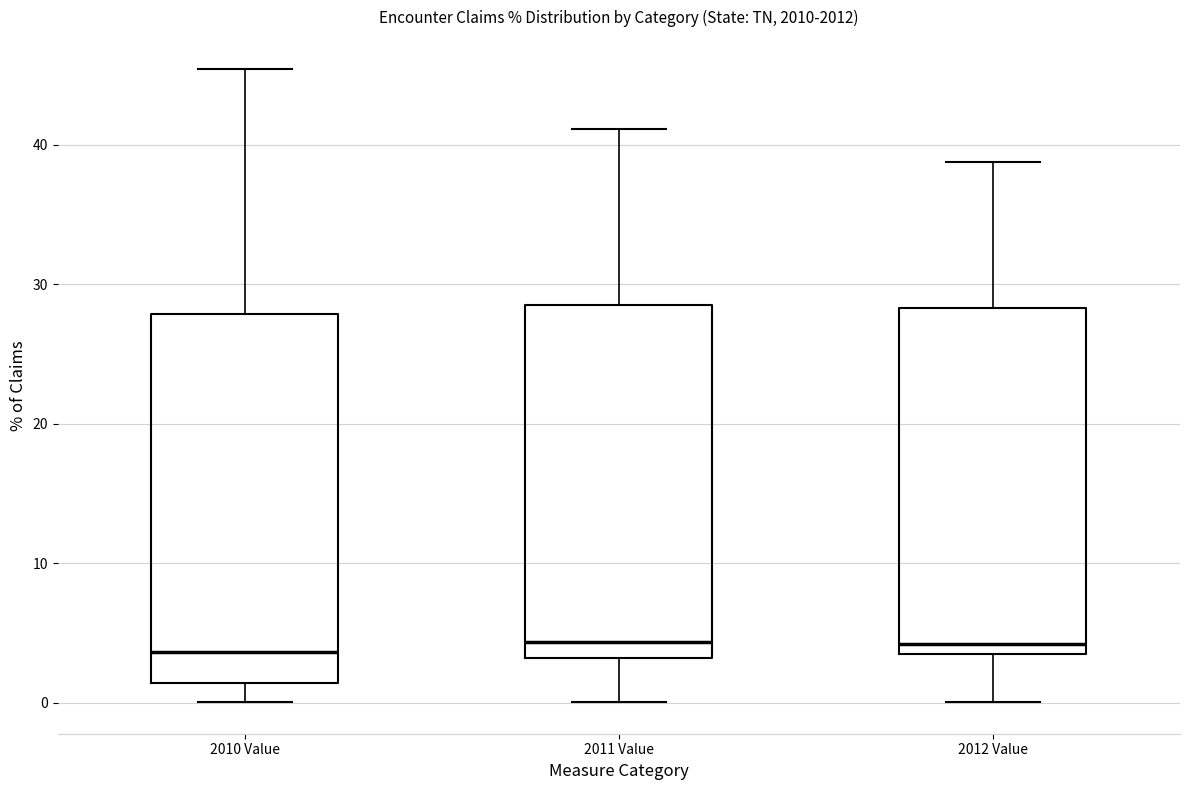

Reading left to right, transcribe this box plot: for each box, give where its median line is, the range the box spans, and where its two whiskers end, as read against the y-axis. The values are not printed on the chart, so give them approximately, as read against the axis.

2010 Value: median 4, box 1 to 28, whiskers 0 to 45
2011 Value: median 4, box 3 to 29, whiskers 0 to 41
2012 Value: median 4, box 3 to 28, whiskers 0 to 39